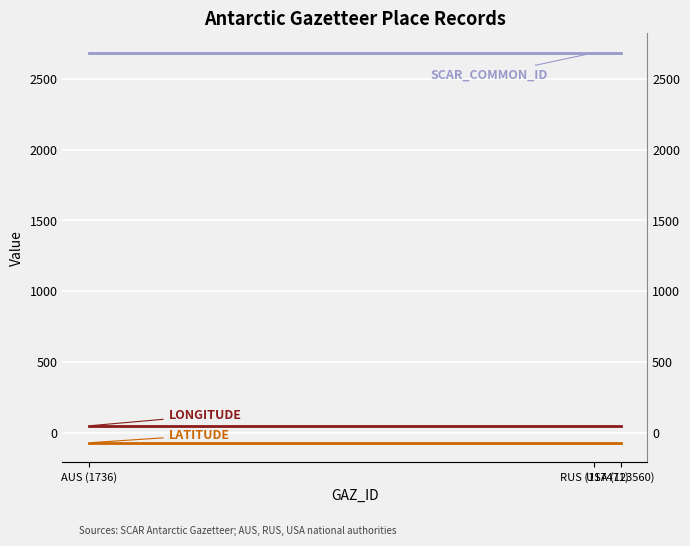

What is the average value of the LONGITUDE series?

52.6